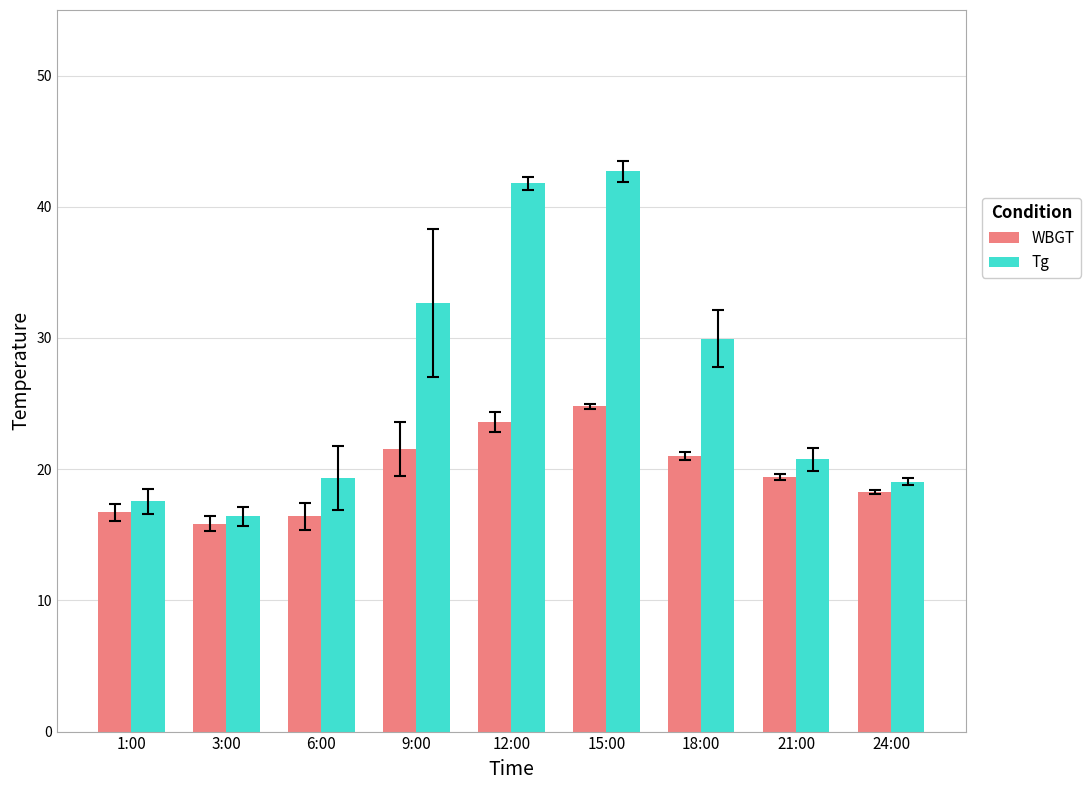

What is the lowest value of the Tg series?

16.4